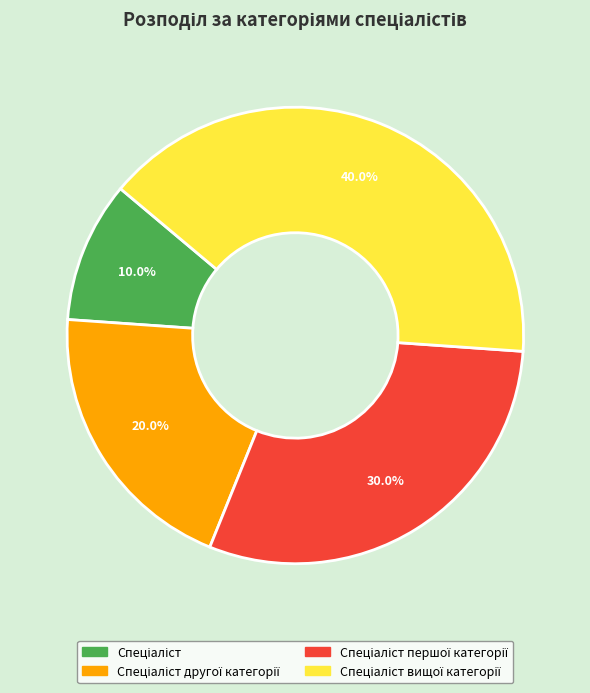

Is there any slice that represents more than half of the pie?

No